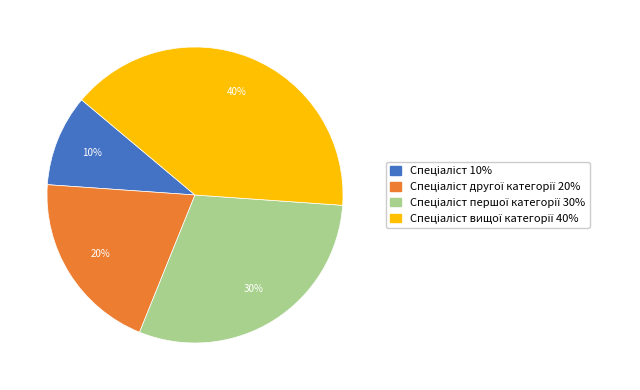

To the nearest percent, what is the average slice percentage?

25%